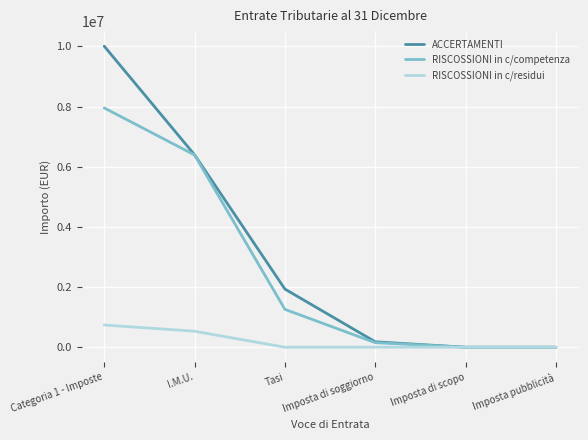

List the series in order of their overall mean, lowest first.

RISCOSSIONI in c/residui, RISCOSSIONI in c/competenza, ACCERTAMENTI